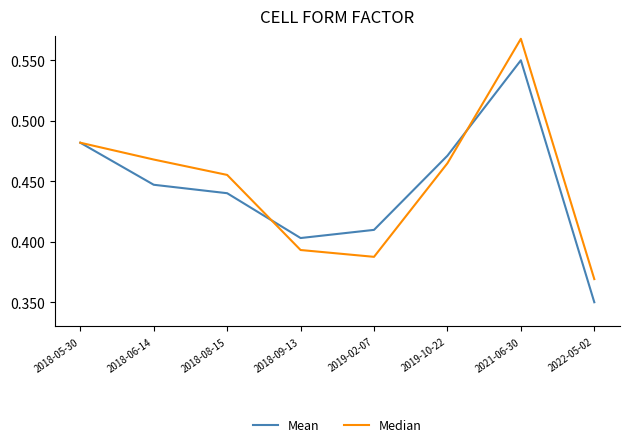

Between 2019-02-07 and 2022-05-02, which series saw the biggest shift?

Mean